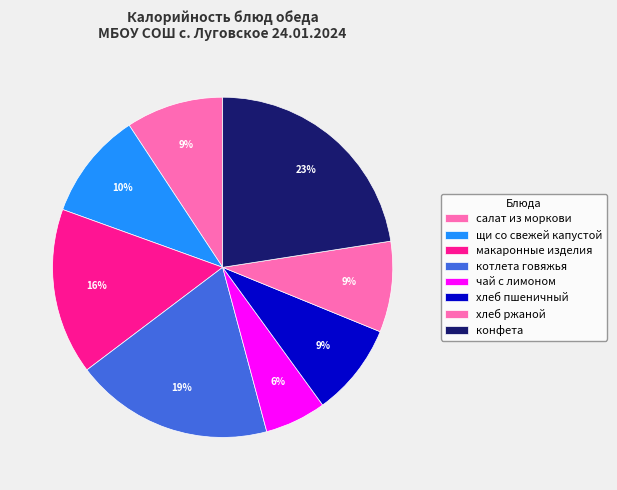

Count the number of slices in the pie.

8